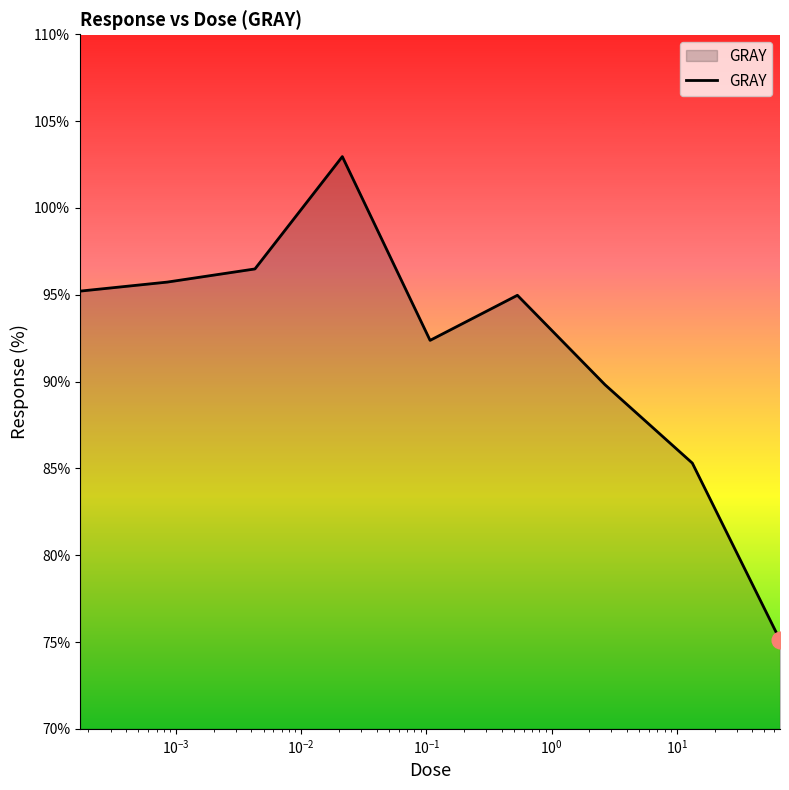

What is the smallest value displayed?

75.1